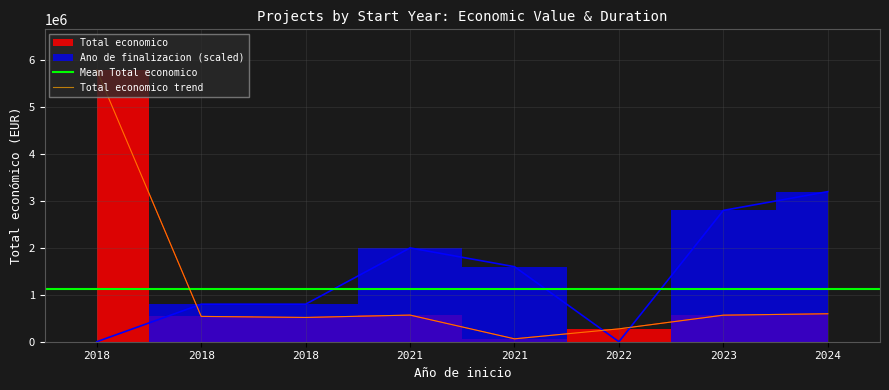

What is the sum of all values?

8916289